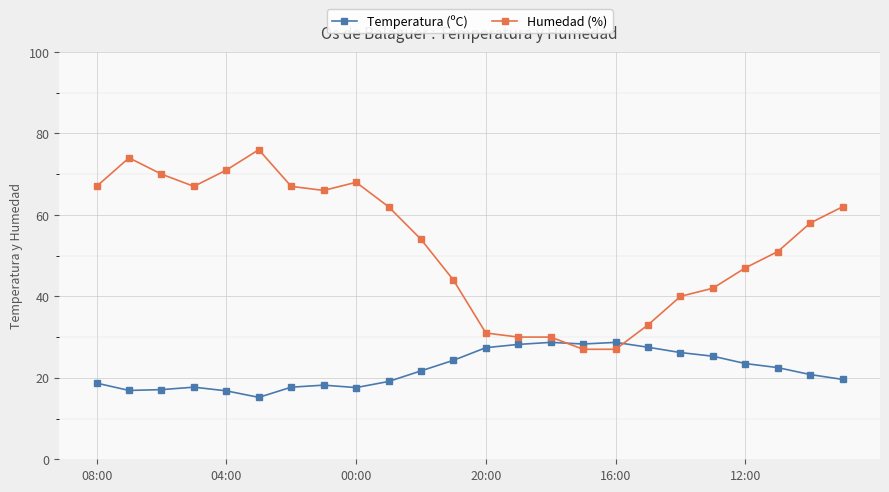

How many lines are shown in the chart?

2